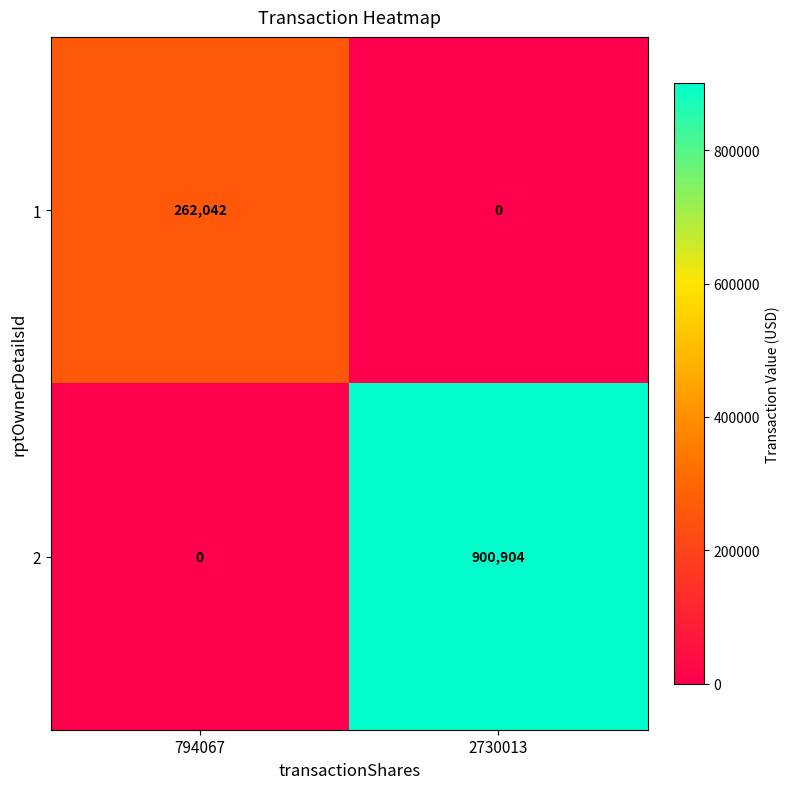

Is it true that 1 equals 144993 at 794067?

False